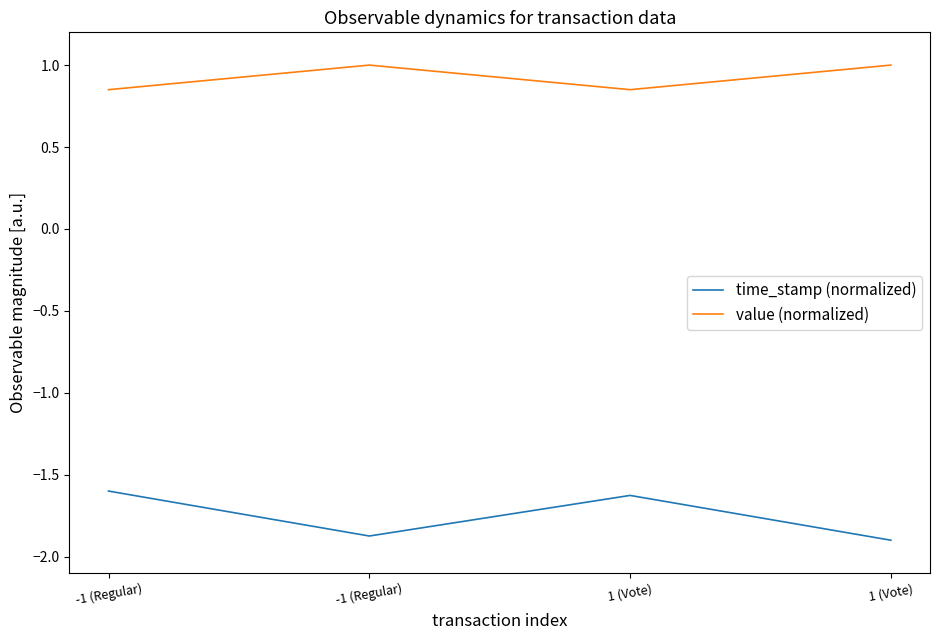

Reading left to right, list all the values displayed in this chart.

time_stamp (normalized): -1 (Regular)=-1.6	-1 (Regular)=-1.9	1 (Vote)=-1.6	1 (Vote)=-1.9
value (normalized): -1 (Regular)=0.8	-1 (Regular)=1.0	1 (Vote)=0.8	1 (Vote)=1.0